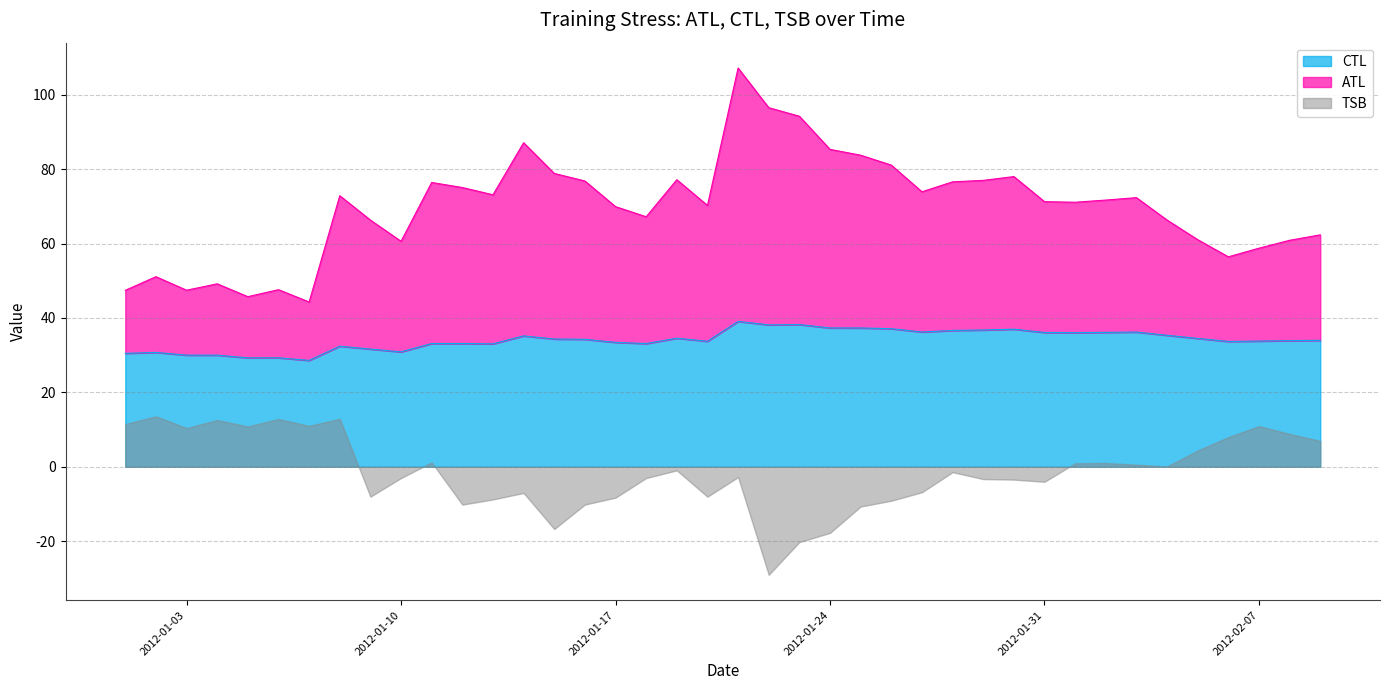

True or false: ATL has a value of 91.1 at 2012-02-07.

False